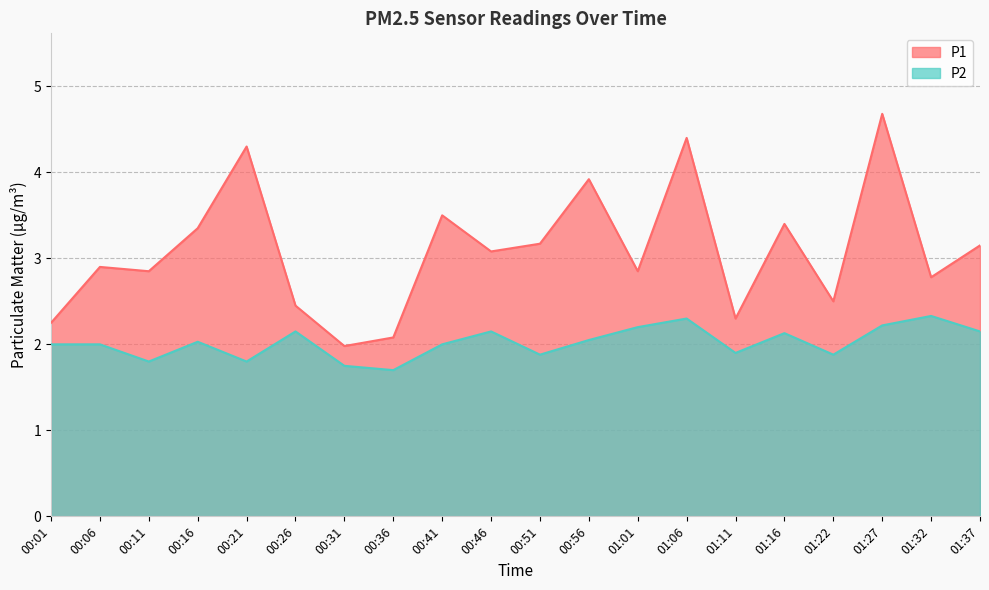

Does the chart display data point markers on the line(s)?

No